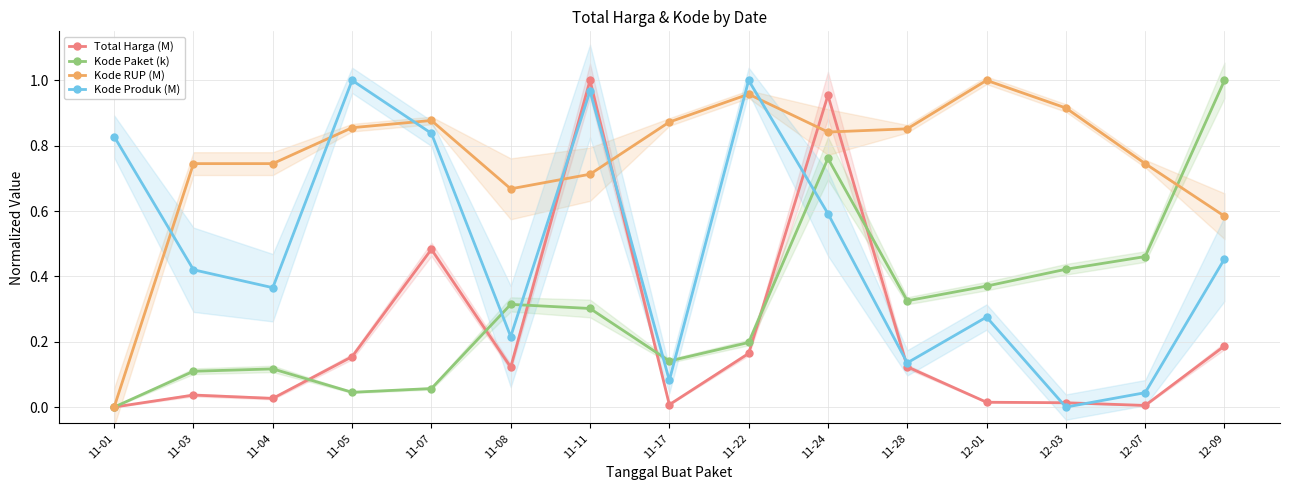

Which series has the widest spread of values?

Total Harga (M)